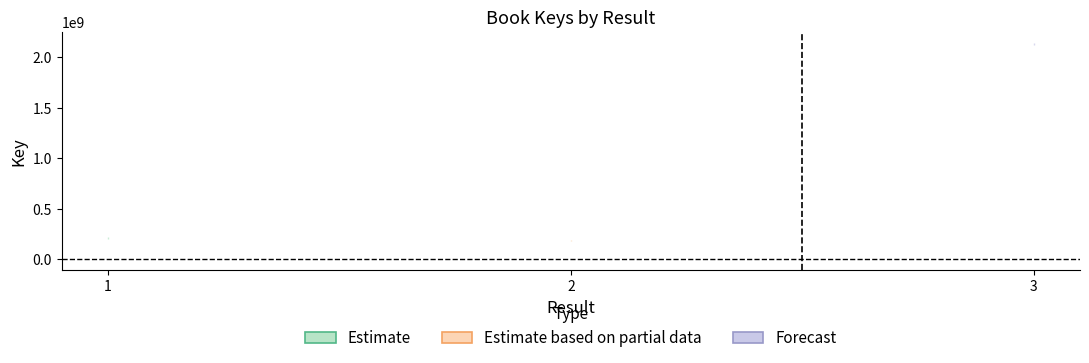

Does the chart have visible grid lines?

No